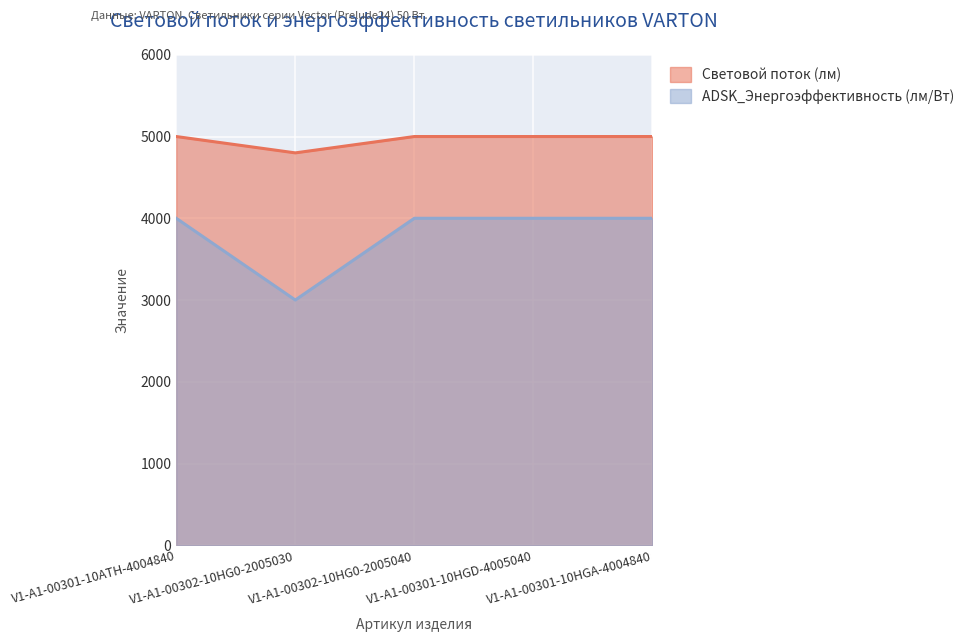

What value does the ADSK_Энергоэффективность (лм/Вт) series have at V1-A1-00301-10HGA-4004840?

4000